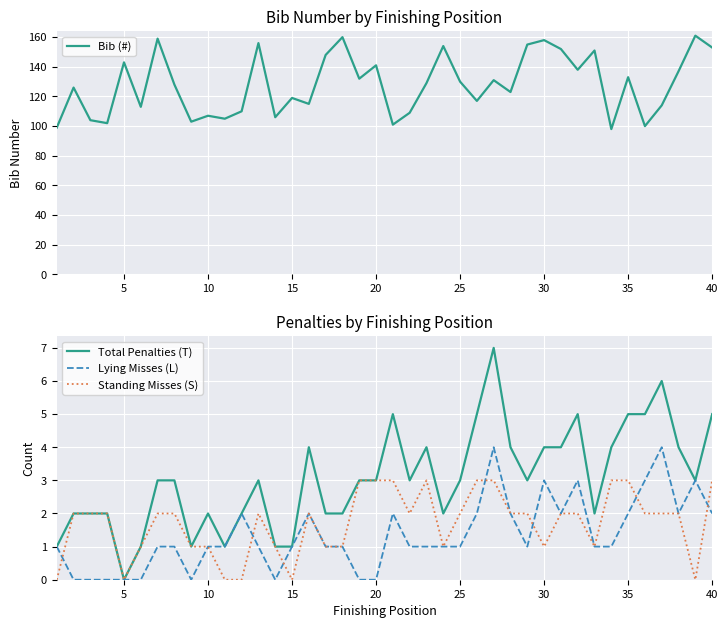

The Lying Misses (L) series shows 3 at 30. True or false?

True